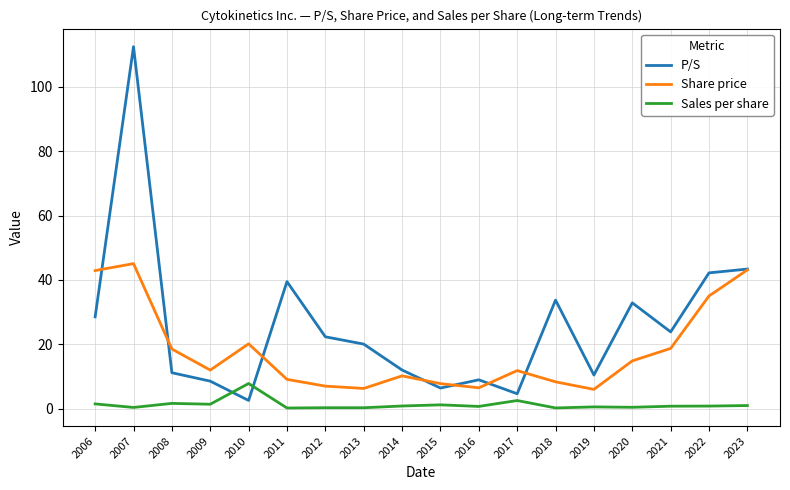

Rank the series by their average value, from lowest to highest.

Sales per share, Share price, P/S